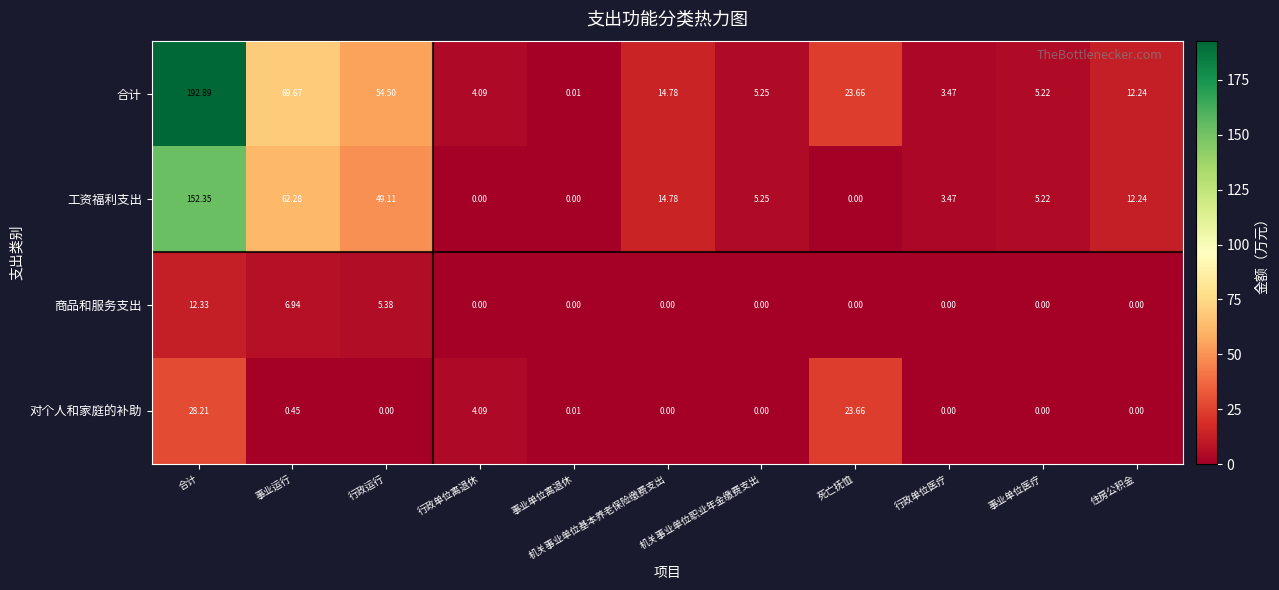

Rank the series at 合计 from lowest to highest value.

商品和服务支出, 对个人和家庭的补助, 工资福利支出, 合计